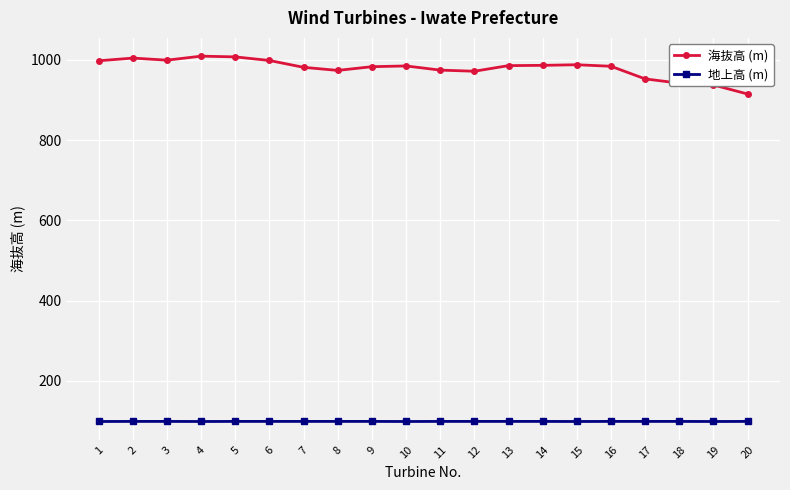

True or false: 地上高 (m) and 海抜高 (m) cross at least once.

False